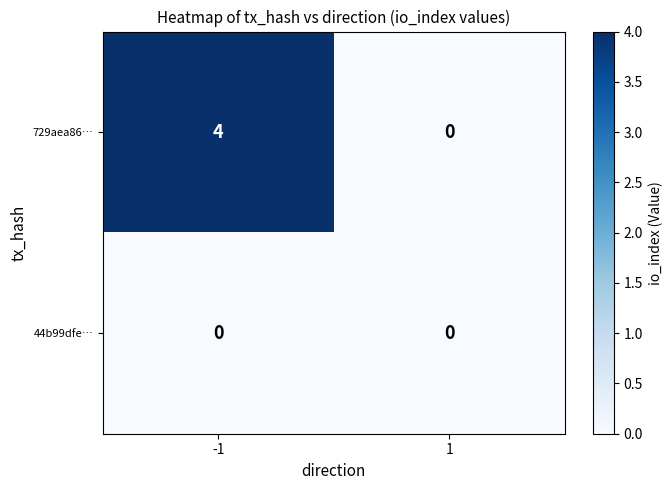

At how many categories does at least one series exceed 2?

1